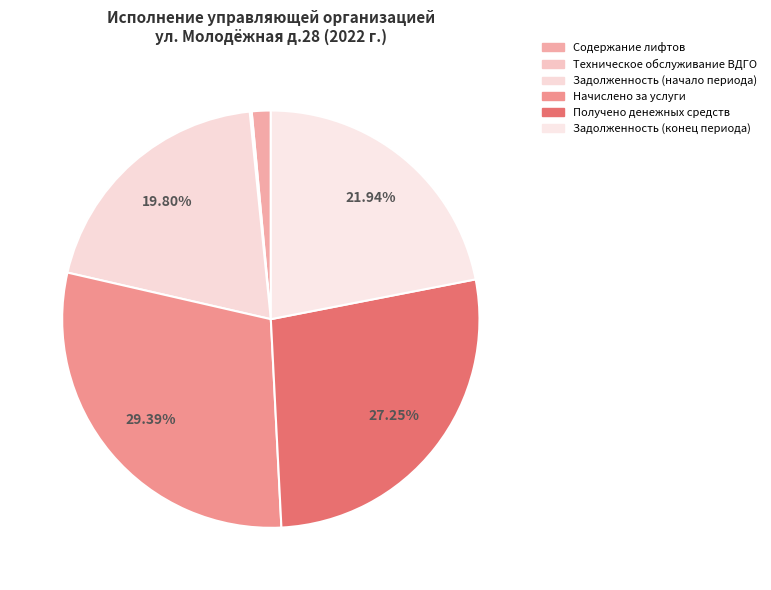

What percentage is the Начислено за услуги slice, to the nearest percent?

29%